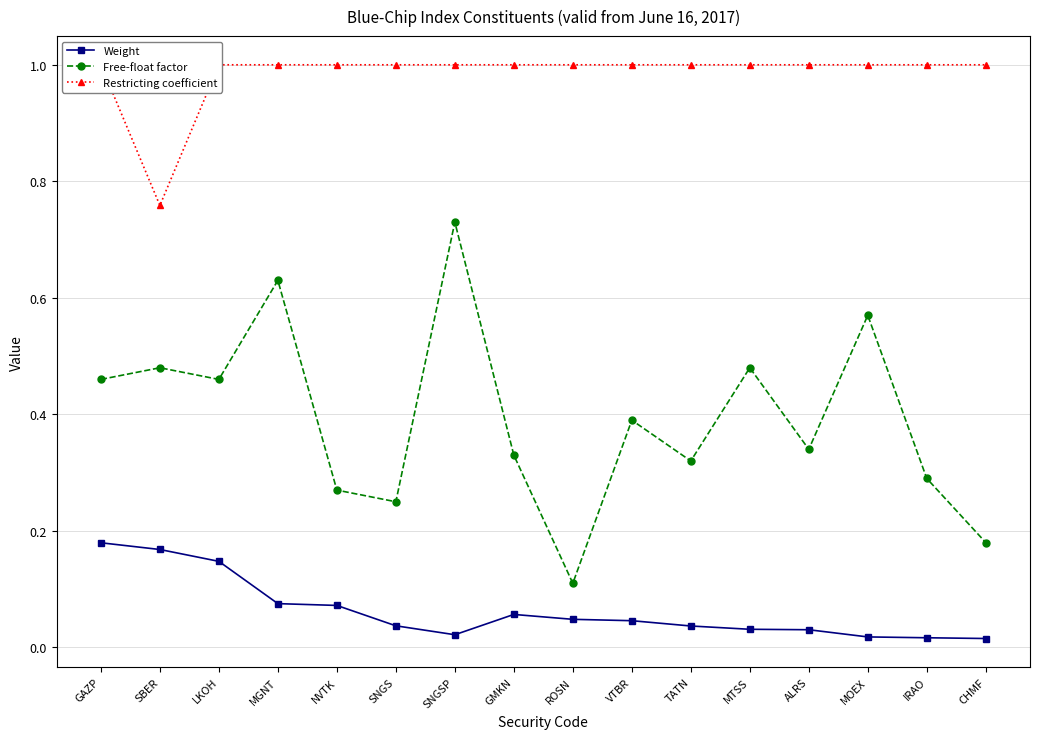

What are all the series names shown in the legend?

Weight, Free-float factor, Restricting coefficient